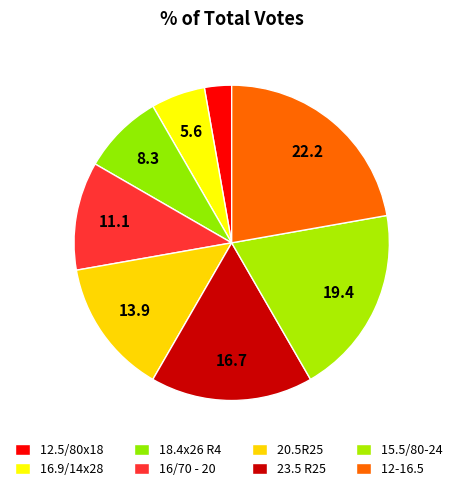

Is the sum of 12-16.5 and 23.5 R25 greater than half?

No